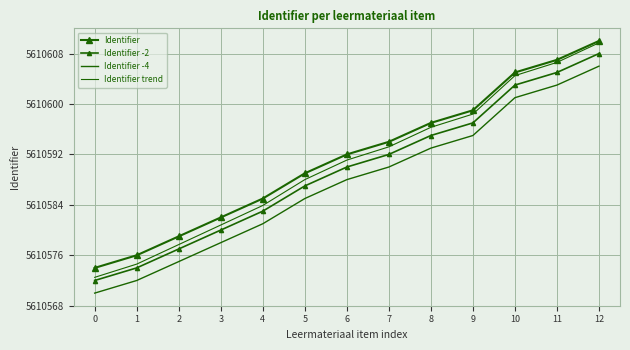

What is the lowest value of the Identifier trend series?

5610572.5